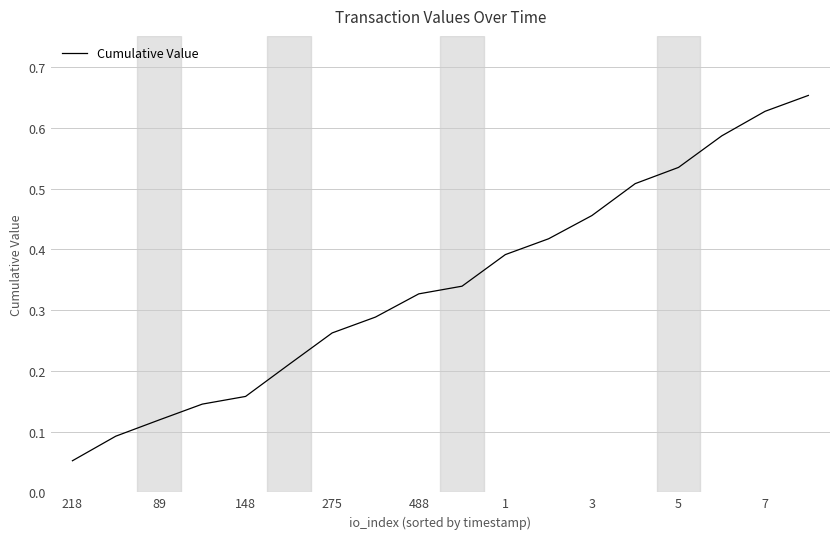

What is the maximum value shown in the chart?

0.7